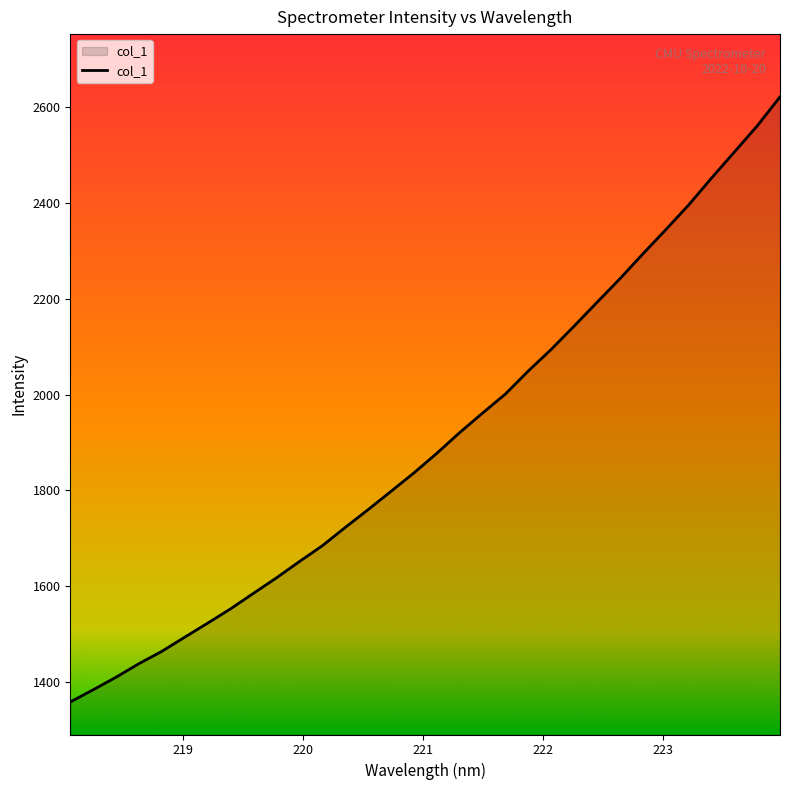

What is the difference between the maximum and minimum values?

1263.7